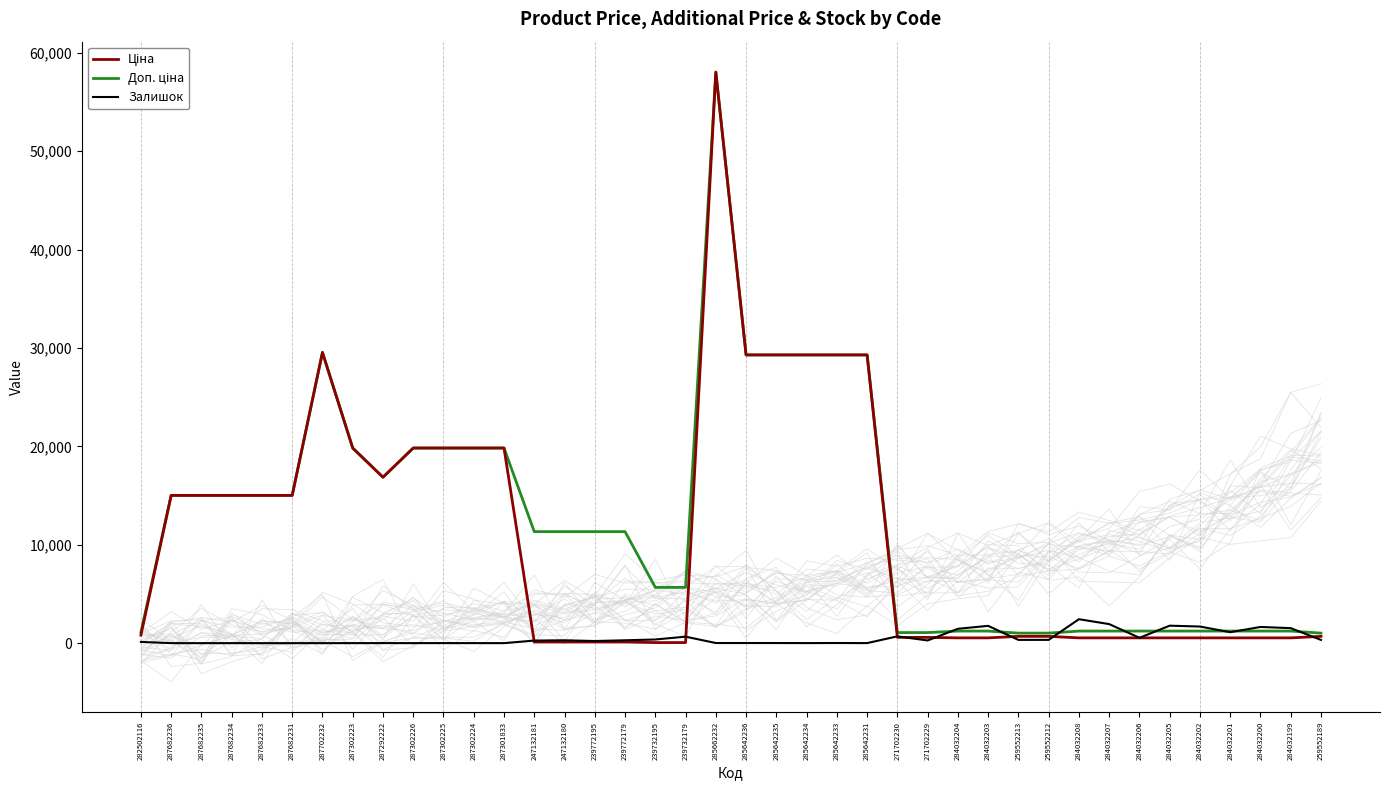

Is it true that Ціна equals 535.4 at 284032206?

True